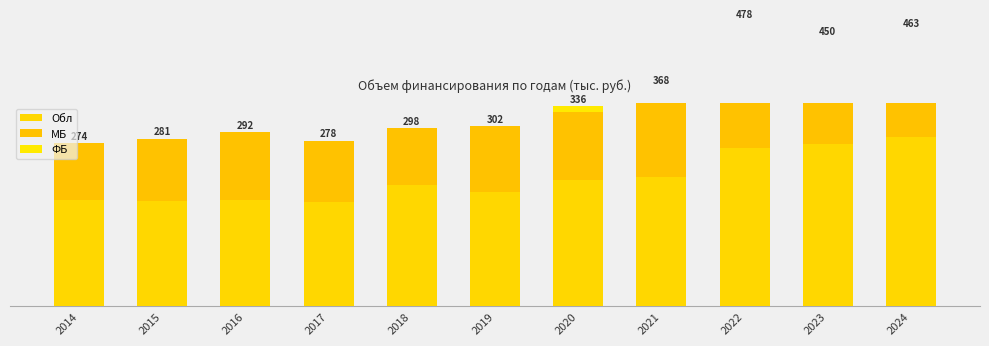

What is the value of the Обл bar at the 1st from the left?

178299.6